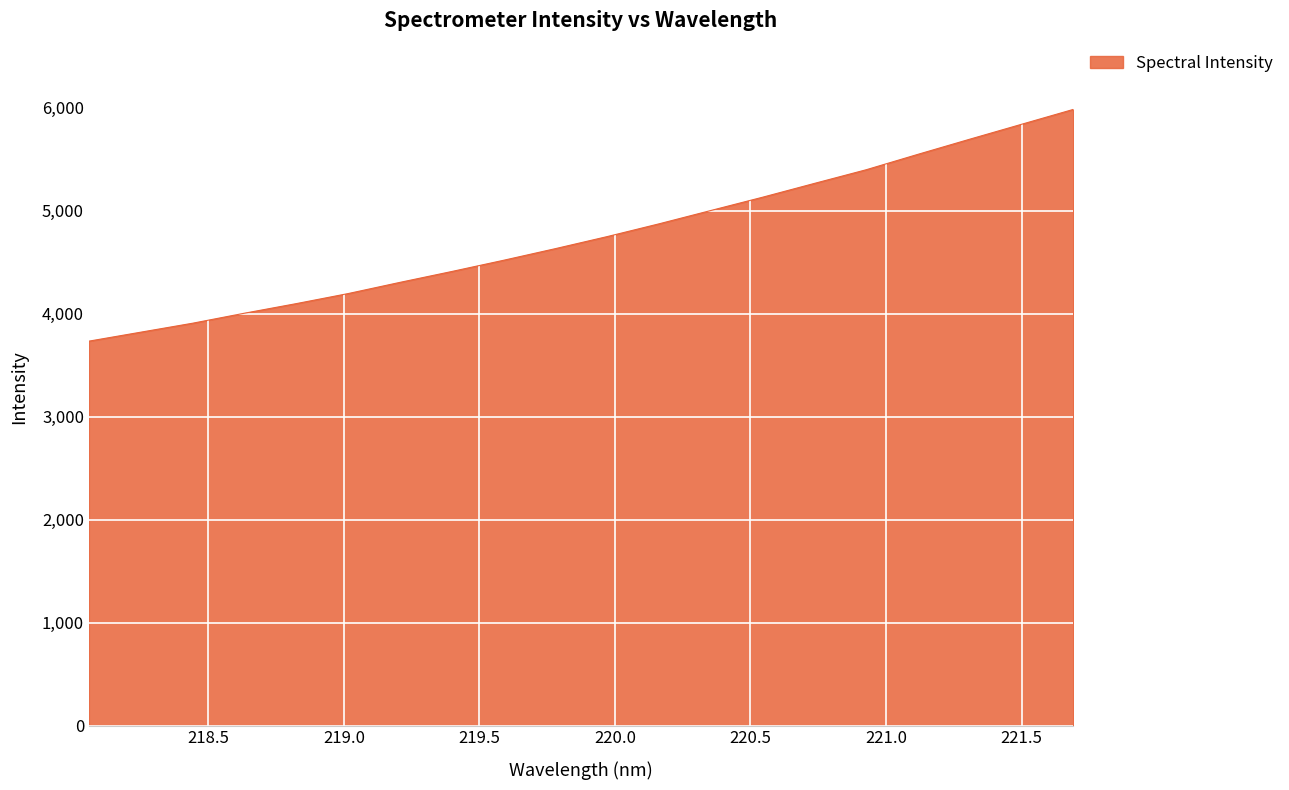

What is the smallest value displayed?

3733.1